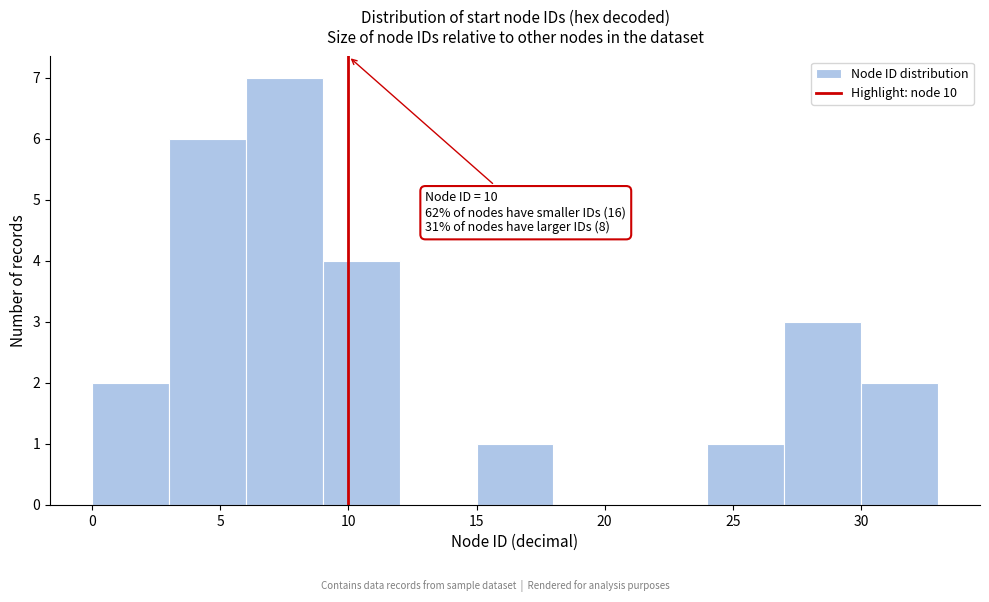

Over which range of the x-axis is the bar tallest?

6 to 9